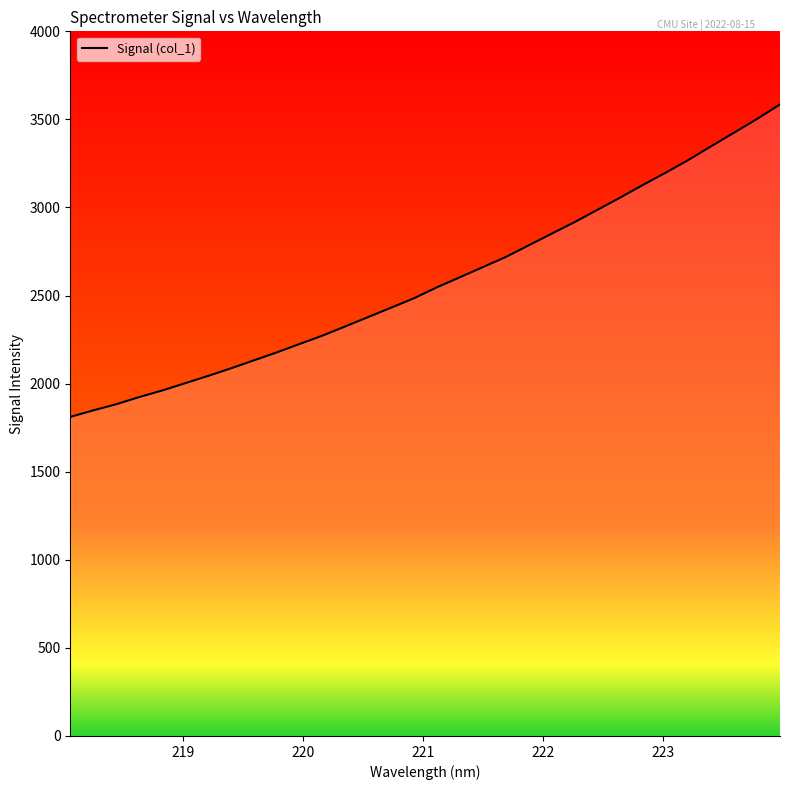

What is the minimum value shown in the chart?

1811.3